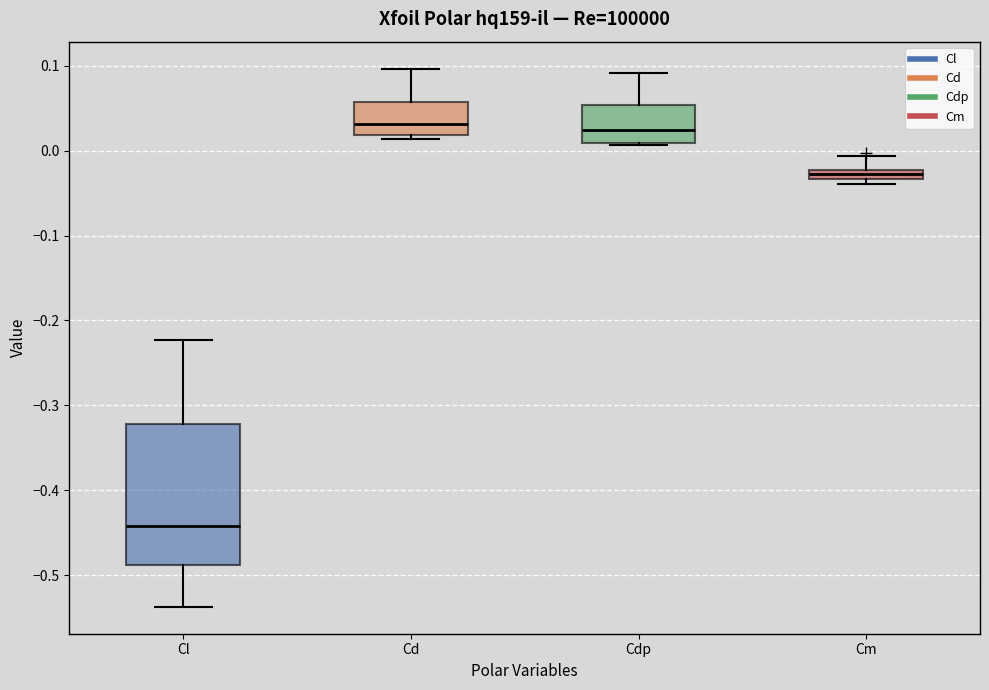

Which box is the tallest, from its lower edge to its upper edge?

Cl